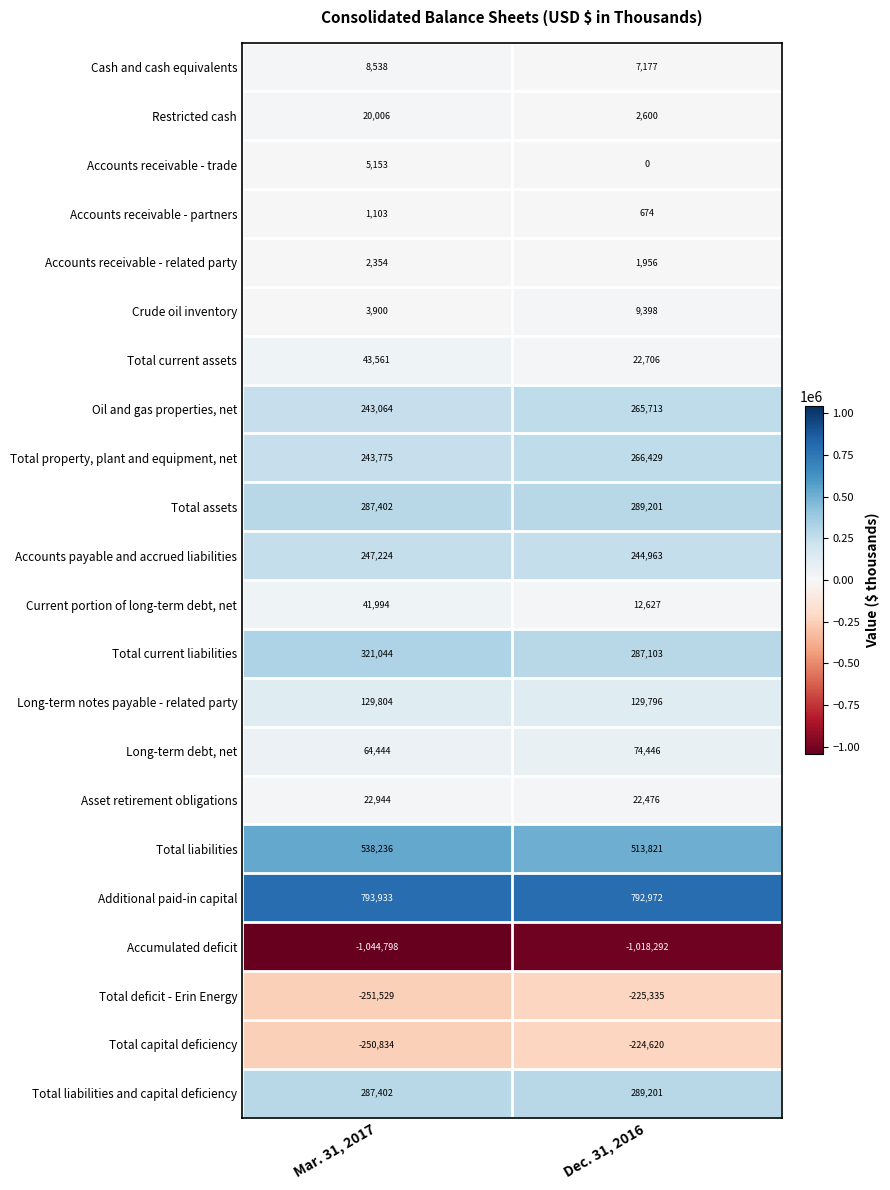

At which label does Current portion of long-term debt, net reach its minimum?

Dec. 31, 2016